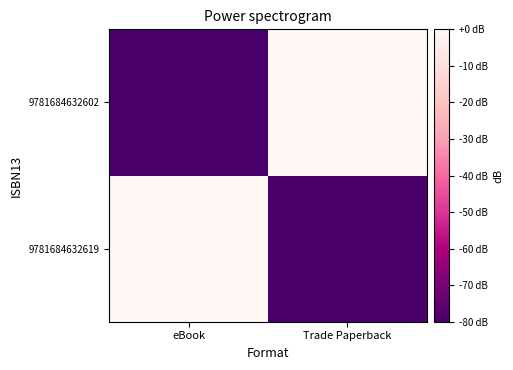

Reading left to right, list all the values displayed in this chart.

9781684632619: eBook=0	Trade Paperback=-80
9781684632602: eBook=-80	Trade Paperback=0